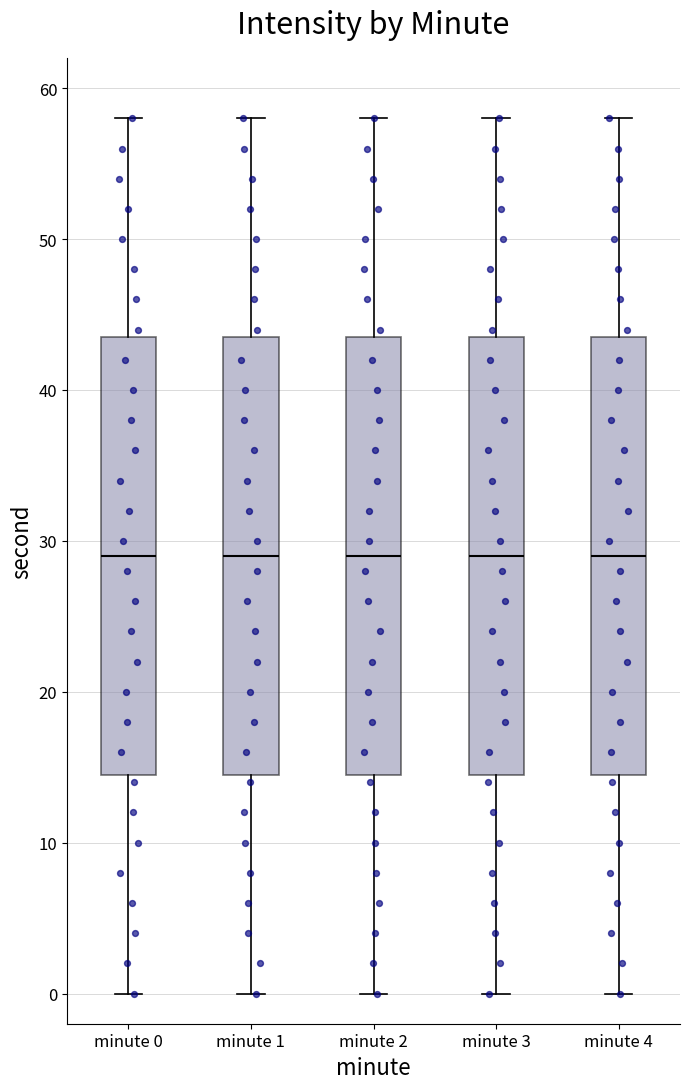

Where is the upper edge of the box for minute 4 on the y-axis? The values are not printed on the chart, so give them approximately, as read against the axis.

44